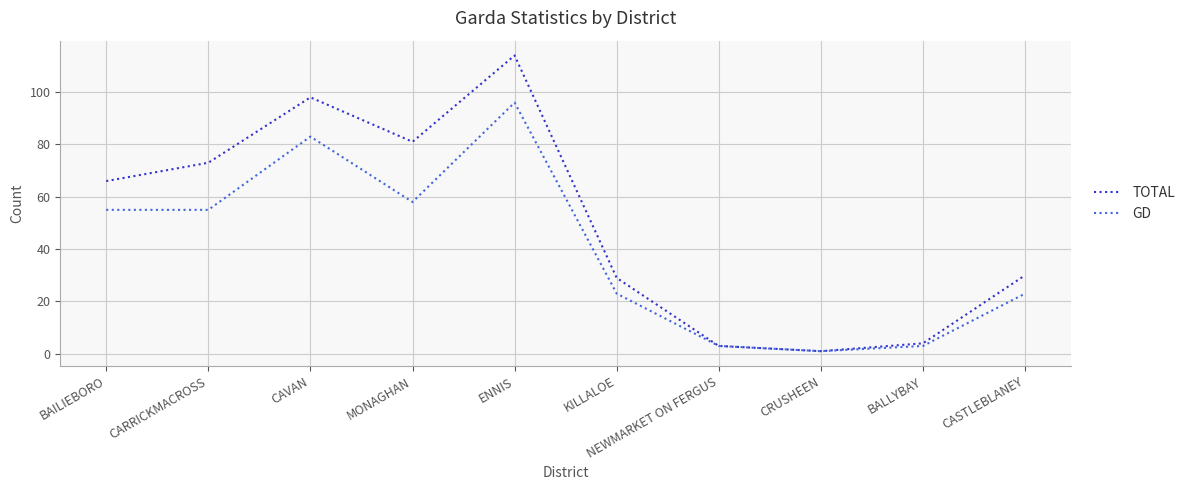

What position from the right is CAVAN?

8